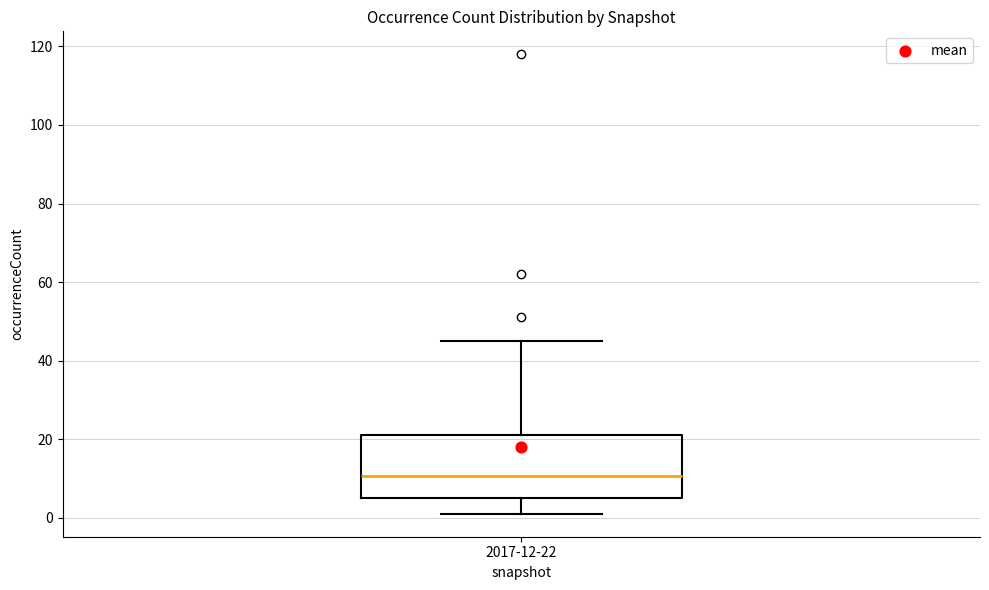

Transcribe this box plot: give where the median line is, the range the box spans, and where the two whiskers end, as read against the y-axis. The values are not printed on the chart, so give them approximately, as read against the axis.

median 10, box 6 to 22, whiskers 2 to 46